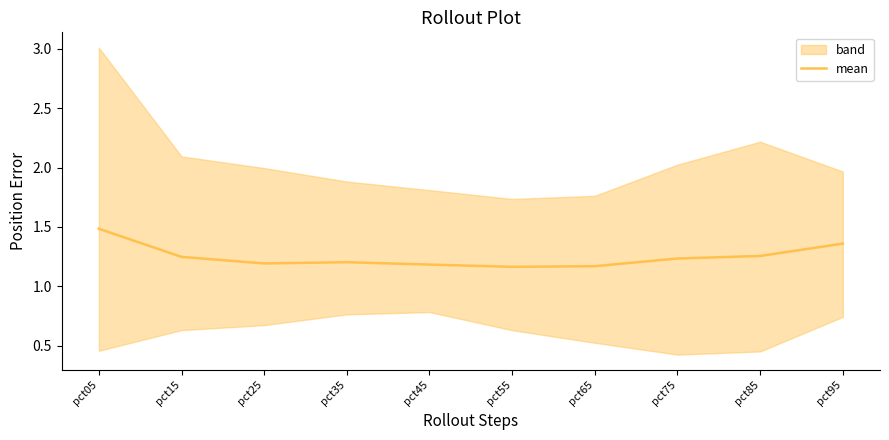

List the labels in order of value, largest first.

pct05, pct95, pct85, pct15, pct75, pct35, pct25, pct45, pct65, pct55